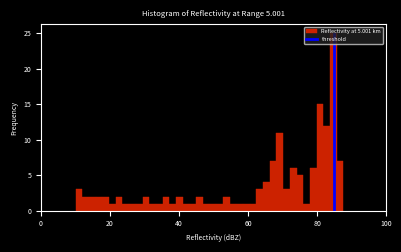

Read against the x-axis, roughly where is the centre of the tallest bar?

84